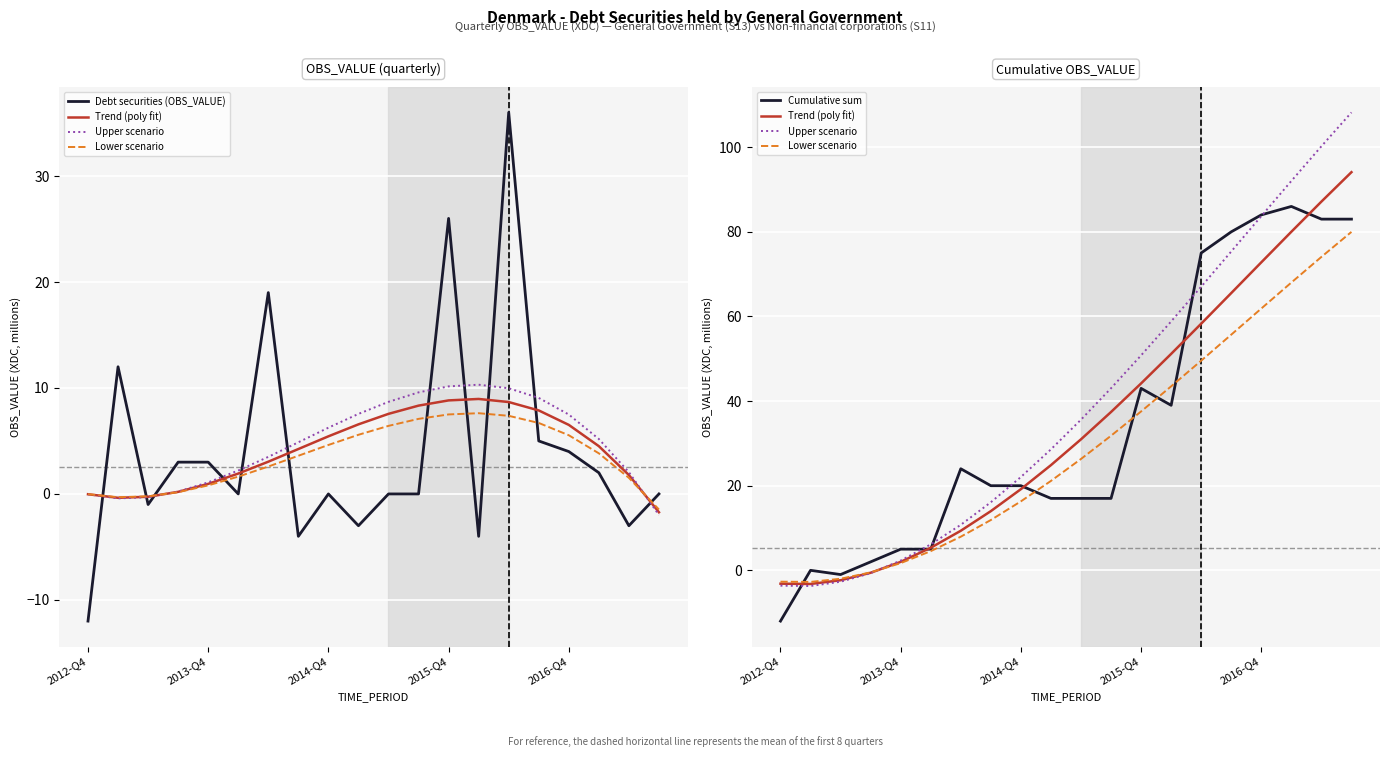

How many values in the Lower scenario series are below 26?

10